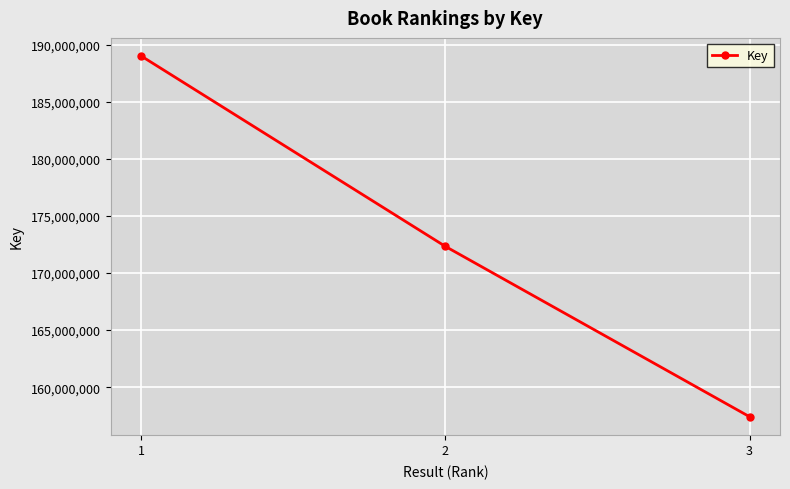

Where does the data first go above 172336359?

1